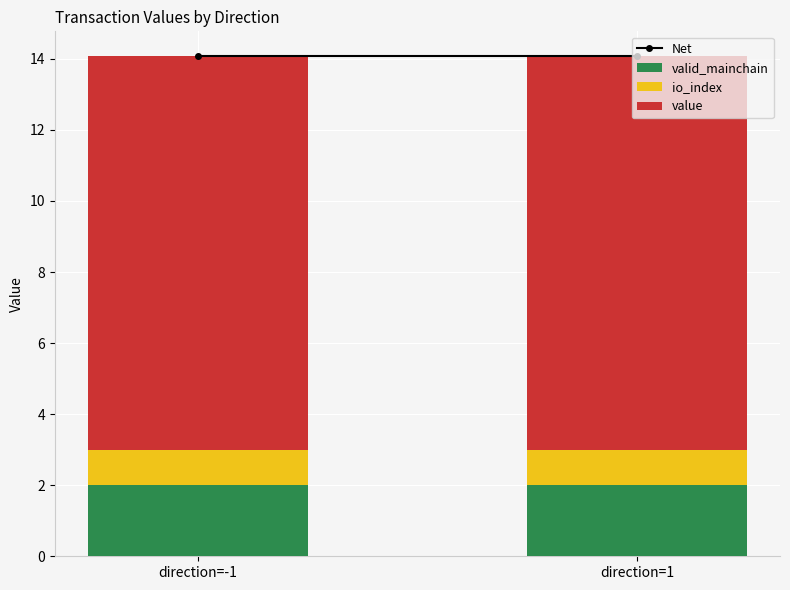

Are the bars horizontal?

No